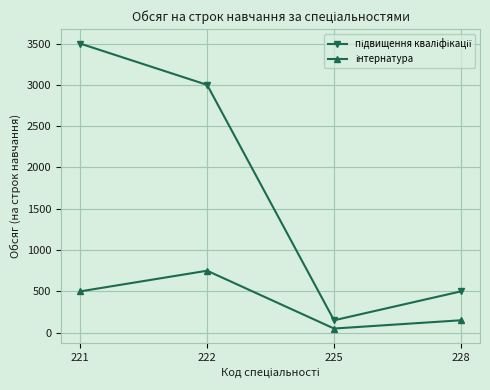

At how many categories does at least one series exceed 410?

3